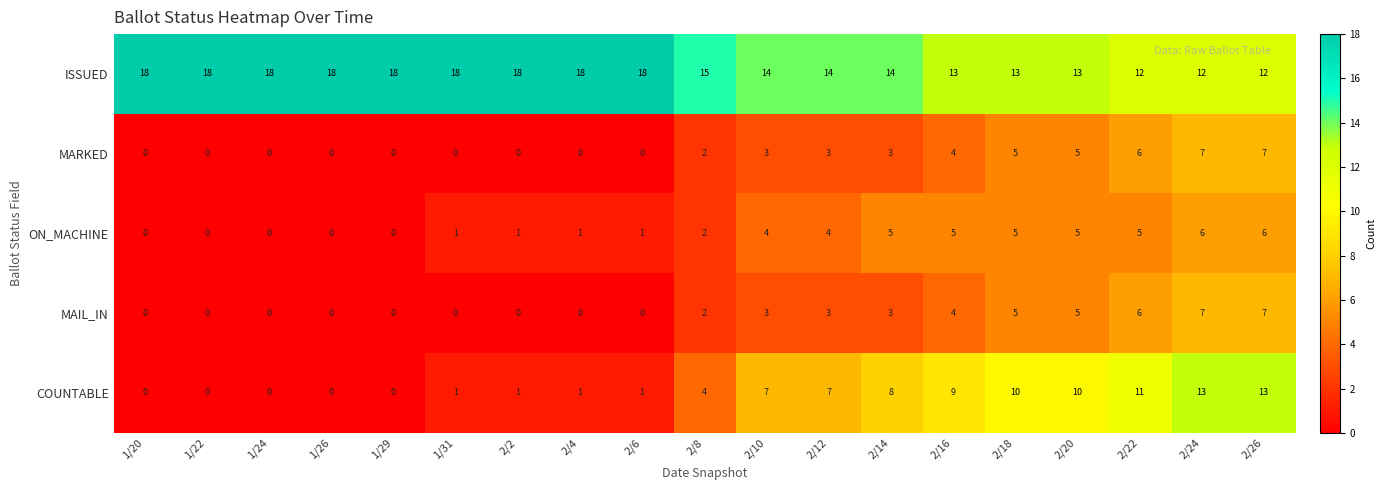

Count the ON_MACHINE values in the range 0 to 5.

17